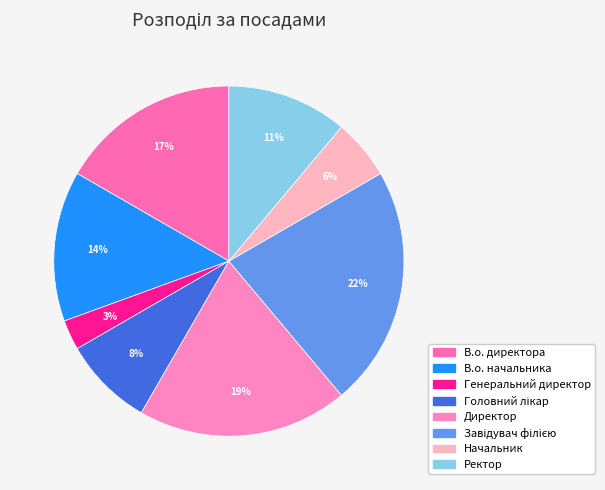

Count the number of slices in the pie.

8